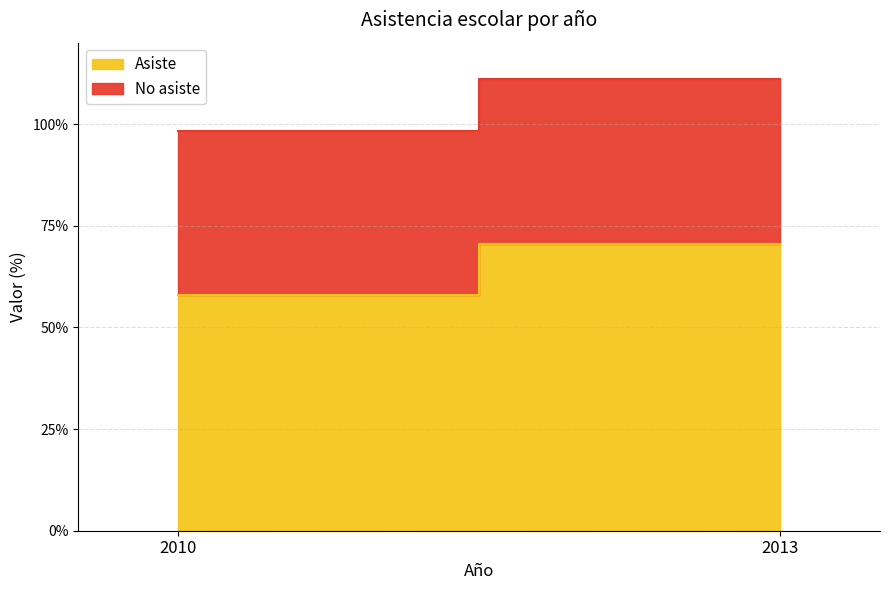

The value of Asiste at 2010 is 58.0. True or false?

True